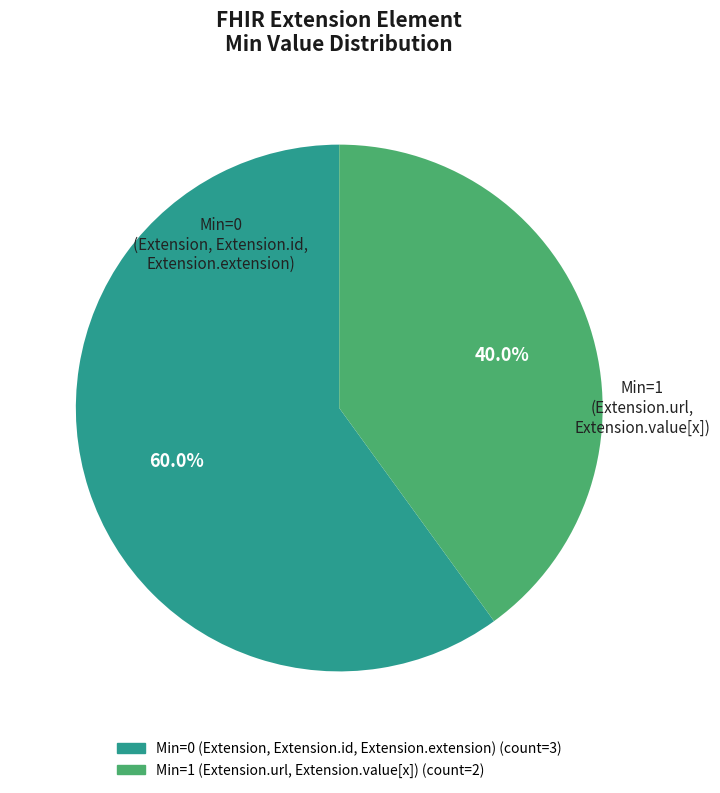

Is there a majority slice in this chart?

Yes